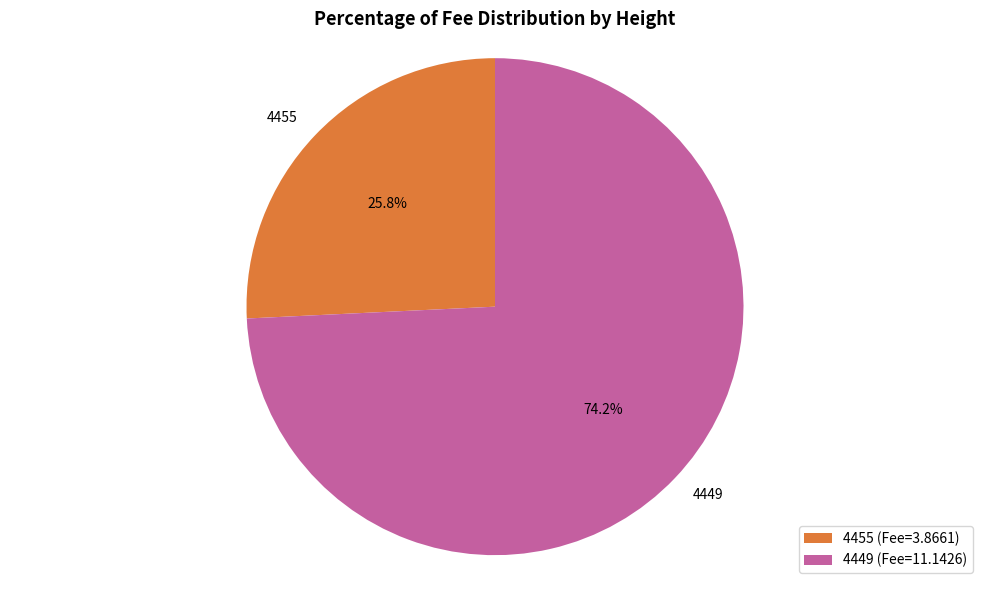

Combined, do 4455 and 4449 account for over 50%?

Yes